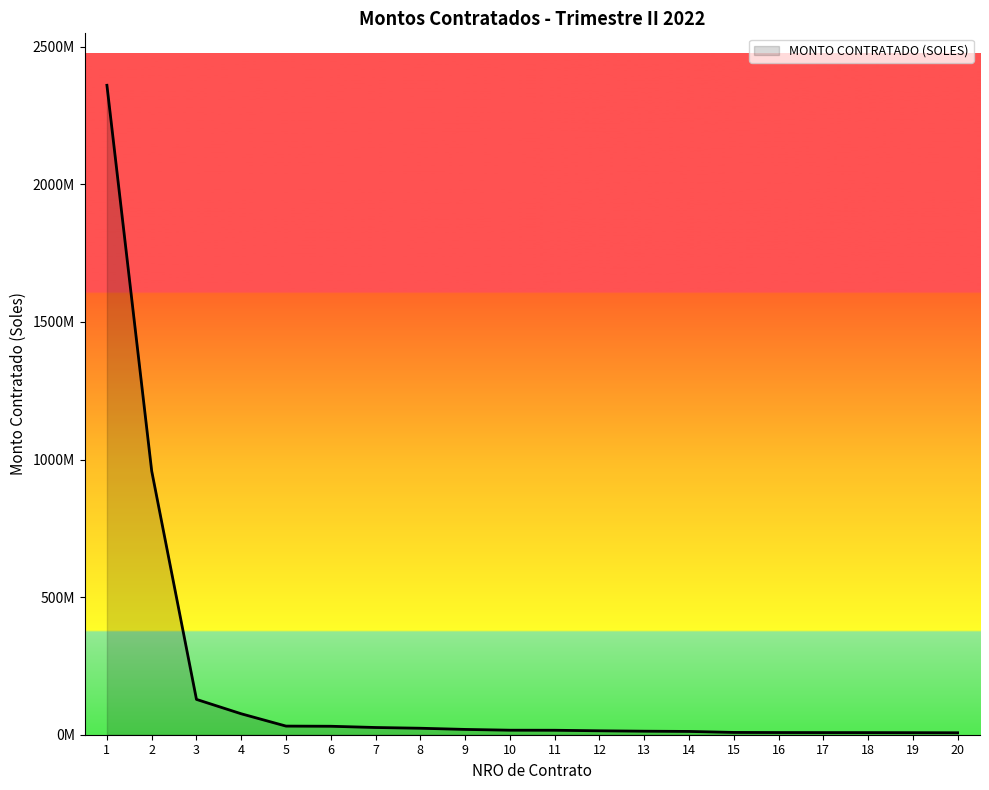

What is the minimum value shown in the chart?

7110214.6